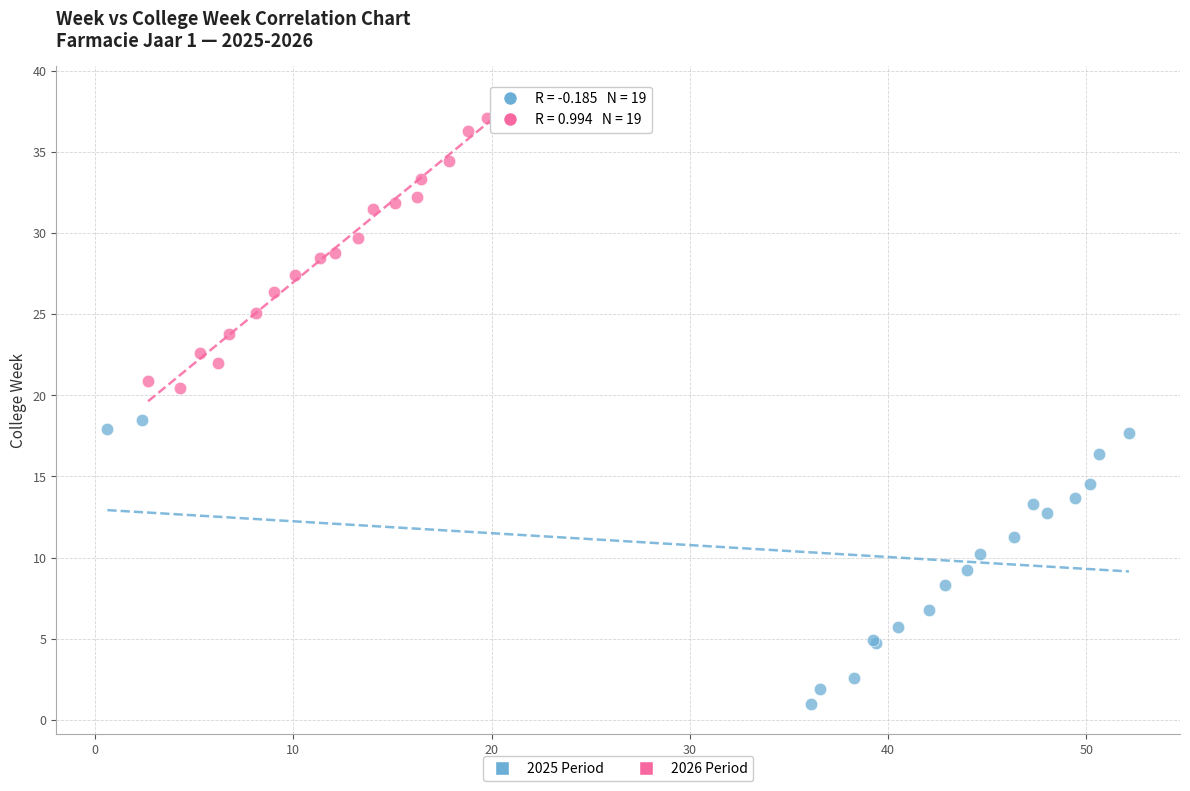

Which series reaches the minimum Y coordinate?

2025 Period